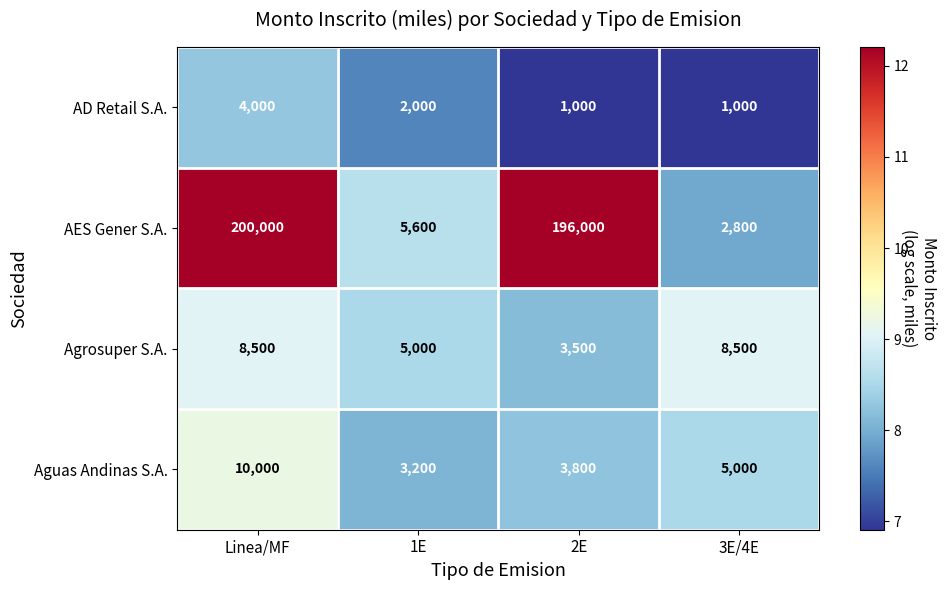

What is the difference between the highest and lowest values at 1E?

3600